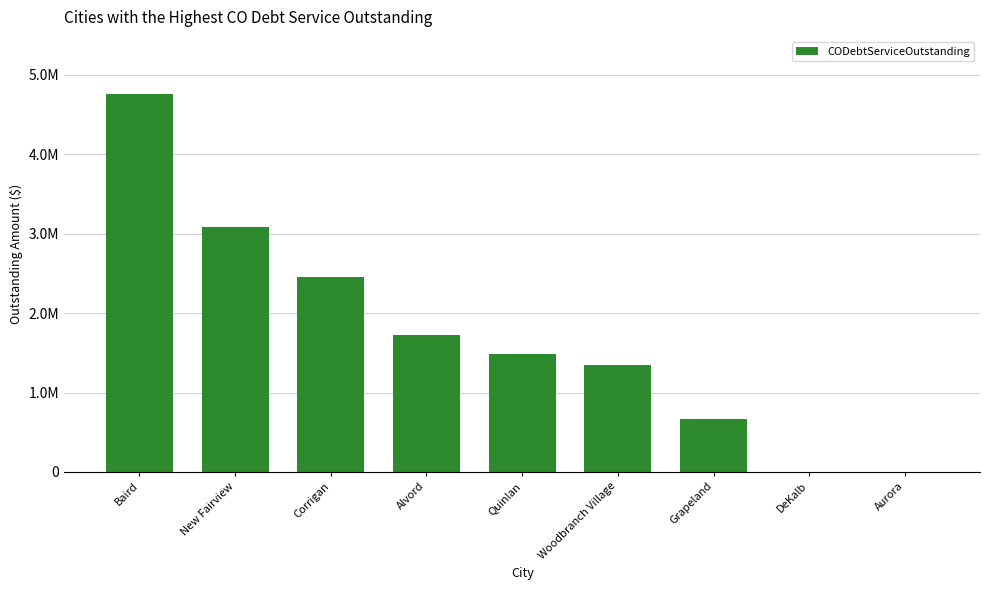

The chart shows a value of 5456462.1 at New Fairview. True or false?

False